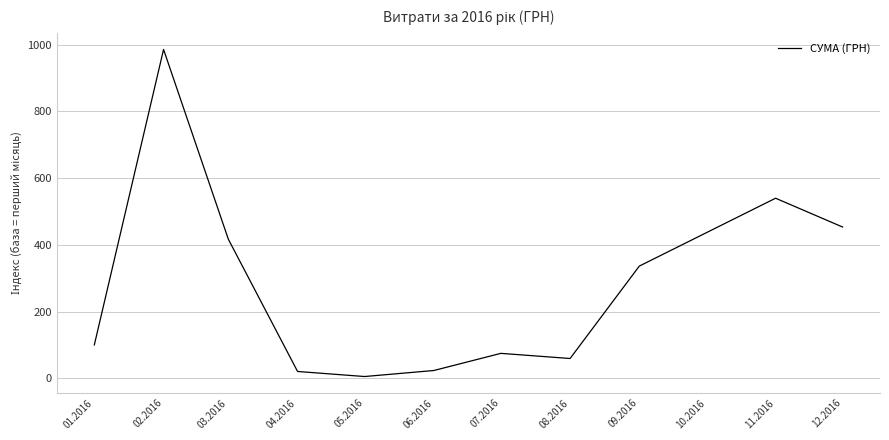

What is the change in value from 06.2016 to 11.2016?

+516.2